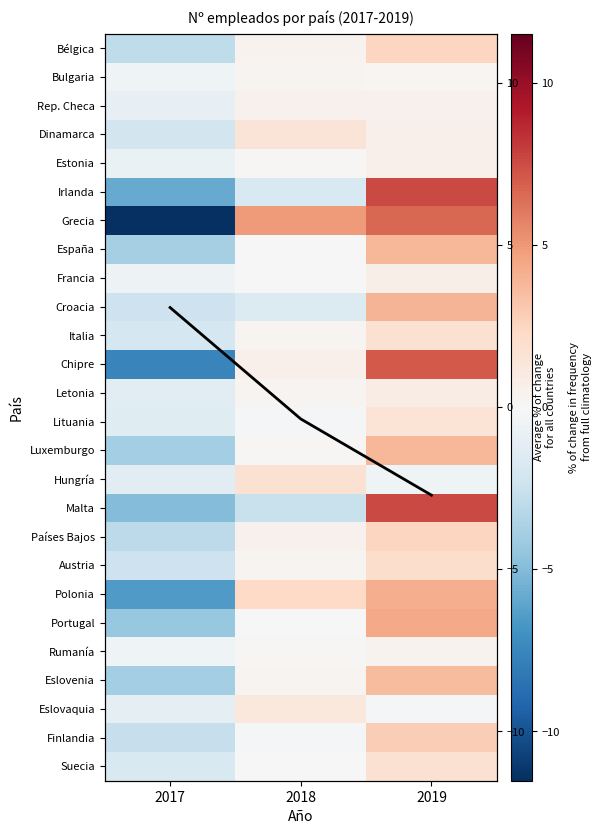

Count the number of data series in this chart.

27